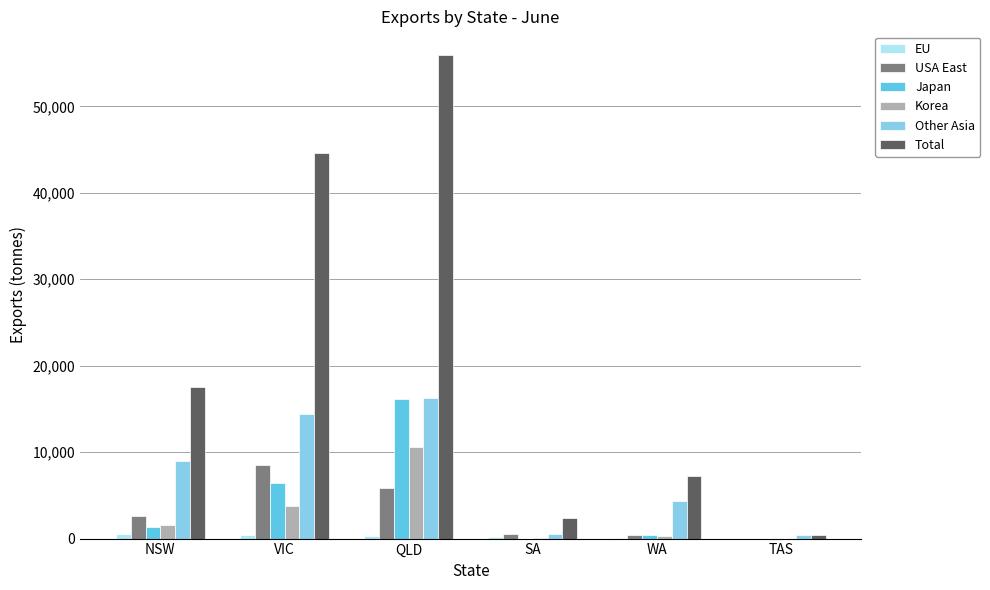

Which series changed the most between VIC and WA?

Total